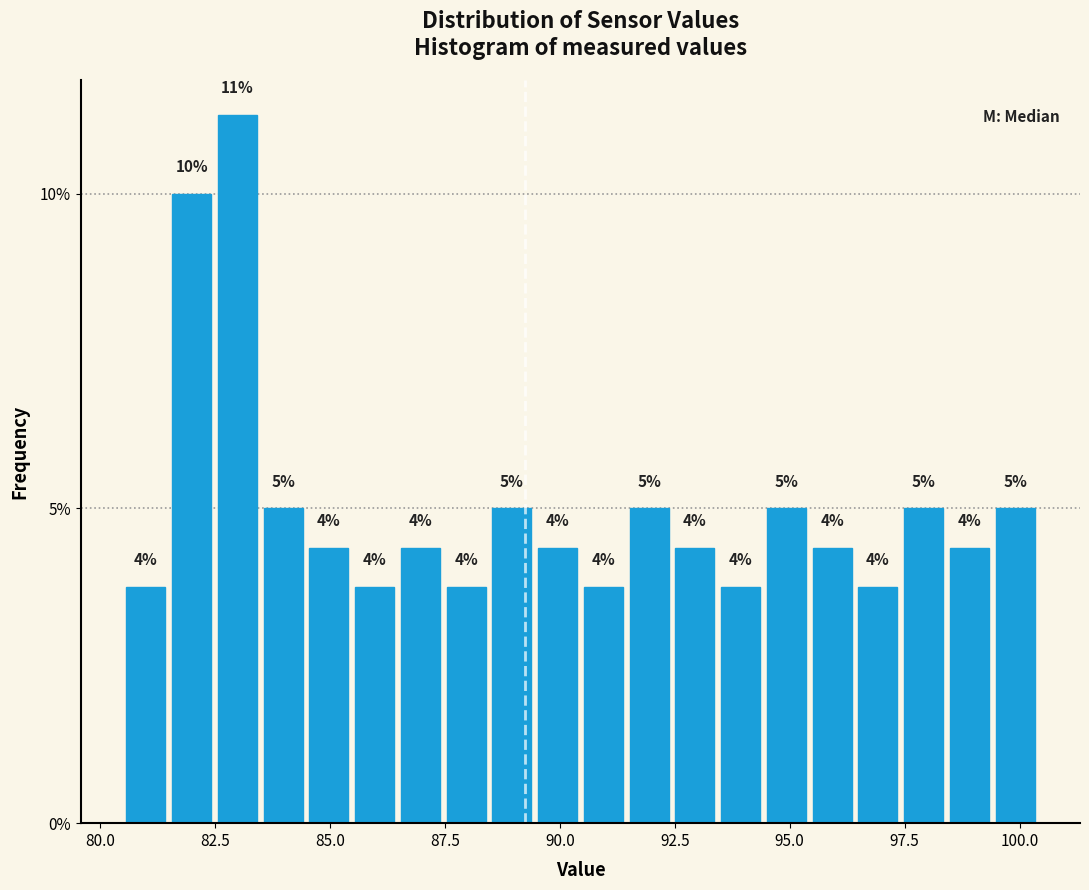

Read against the x-axis, roughly where is the centre of the tallest bar?

83.0